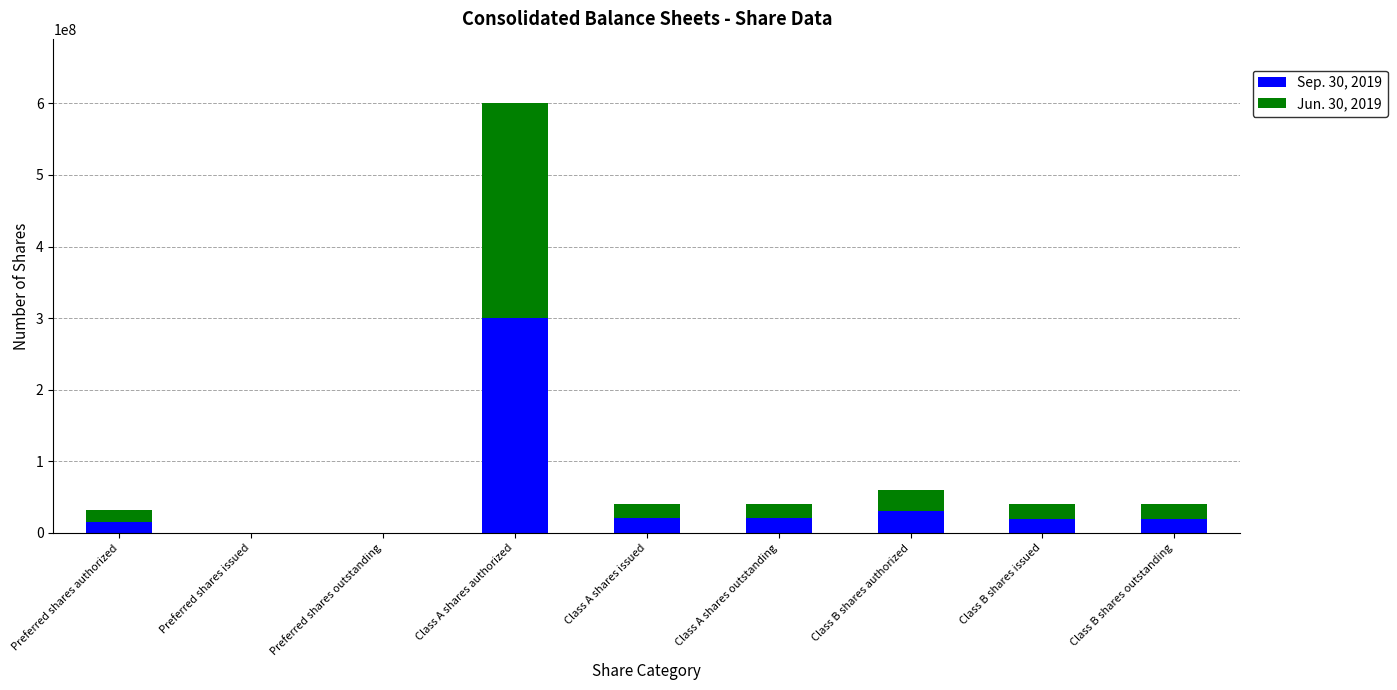

Which category has the highest value in the Sep. 30, 2019 series?

Class A shares authorized